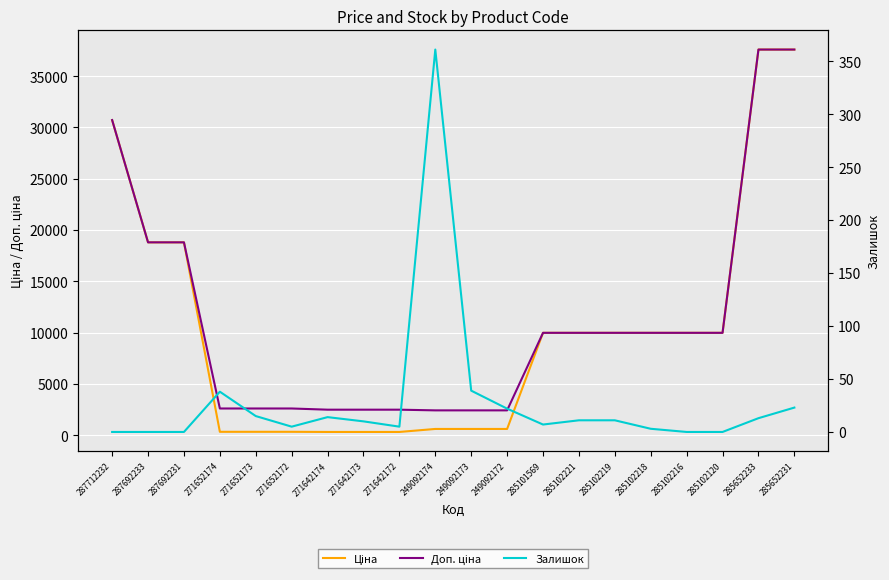

True or false: Залишок and Доп. ціна intersect in this chart.

False